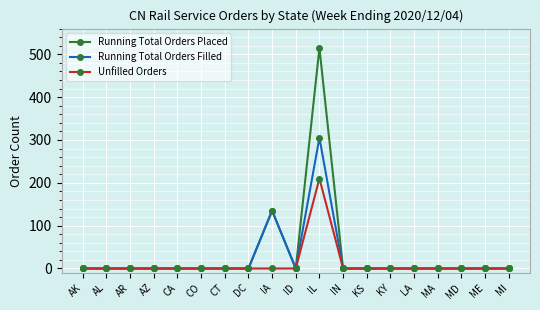

Reading right to left, transcribe all the data shown in this chart.

Running Total Orders Placed: MI=0	ME=0	MD=0	MA=0	LA=0	KY=0	KS=0	IN=0	IL=515	ID=0	IA=135	DC=0	CT=0	CO=0	CA=0	AZ=0	AR=0	AL=0	AK=0
Running Total Orders Filled: MI=0	ME=0	MD=0	MA=0	LA=0	KY=0	KS=0	IN=0	IL=305	ID=0	IA=135	DC=0	CT=0	CO=0	CA=0	AZ=0	AR=0	AL=0	AK=0
Unfilled Orders: MI=0	ME=0	MD=0	MA=0	LA=0	KY=0	KS=0	IN=0	IL=210	ID=0	IA=0	DC=0	CT=0	CO=0	CA=0	AZ=0	AR=0	AL=0	AK=0